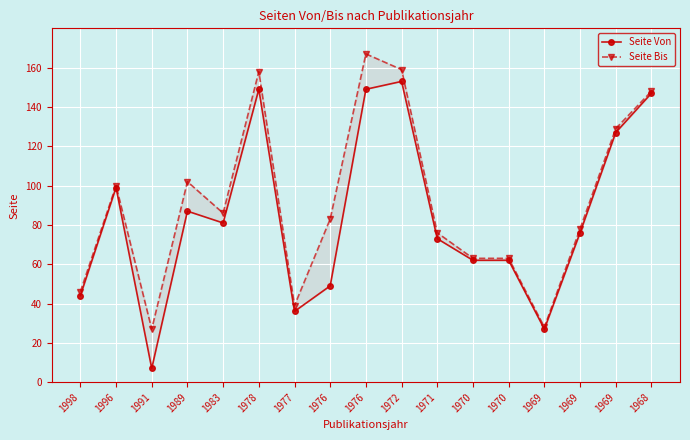

True or false: Seite Bis and Seite Von intersect in this chart.

False